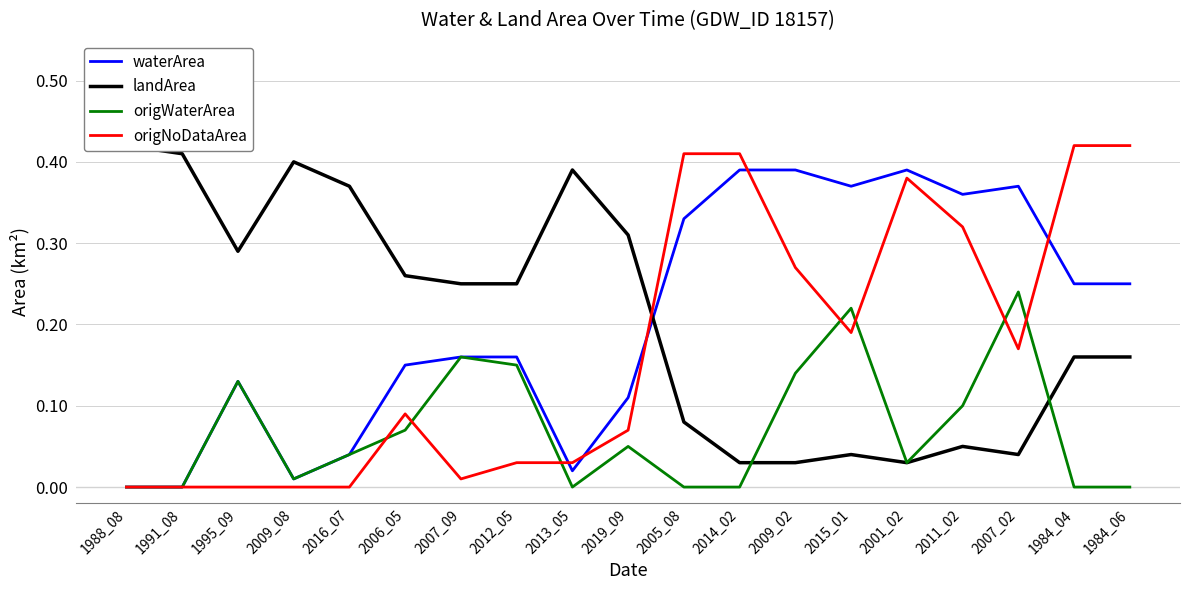

What are all the series names shown in the legend?

waterArea, landArea, origWaterArea, origNoDataArea